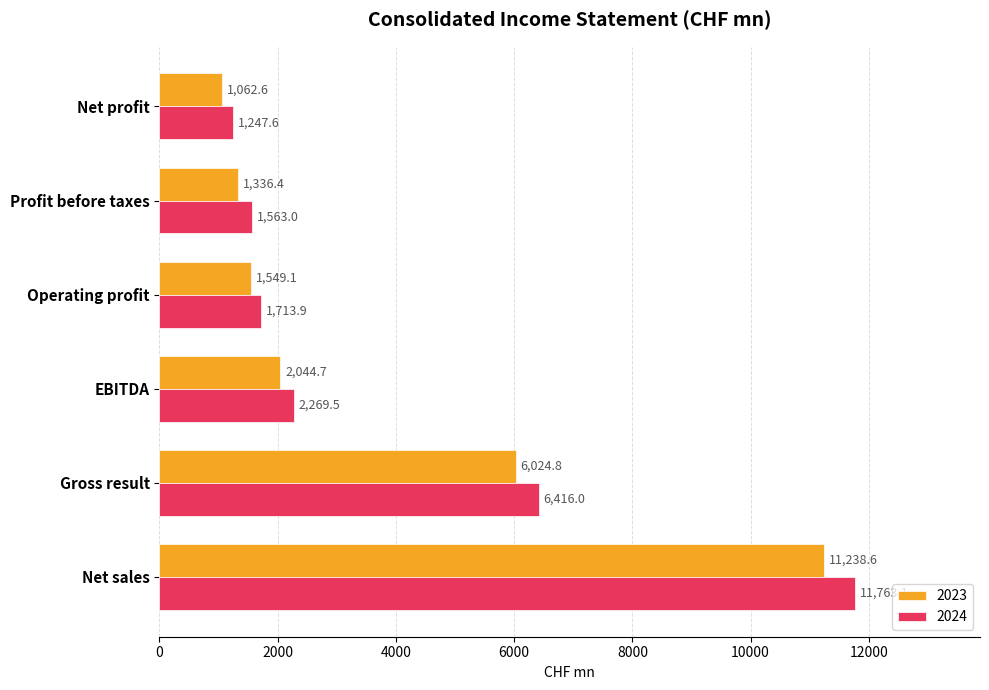

The 2023 series shows 6868.8 at Net sales. True or false?

False